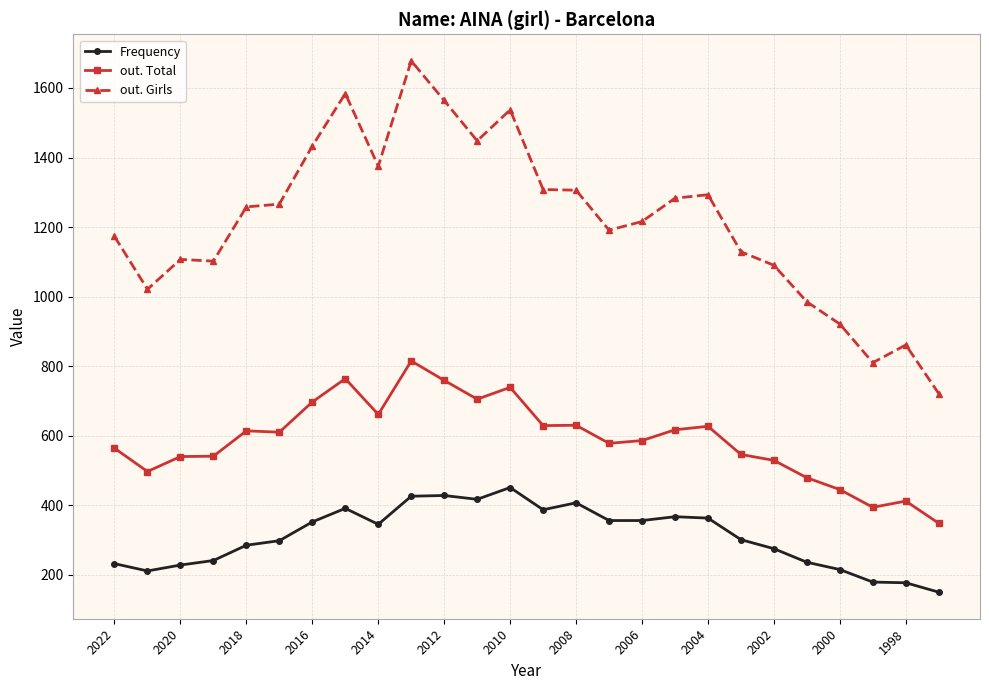

True or false: out. Girls has more than 1 interior local peaks.

True